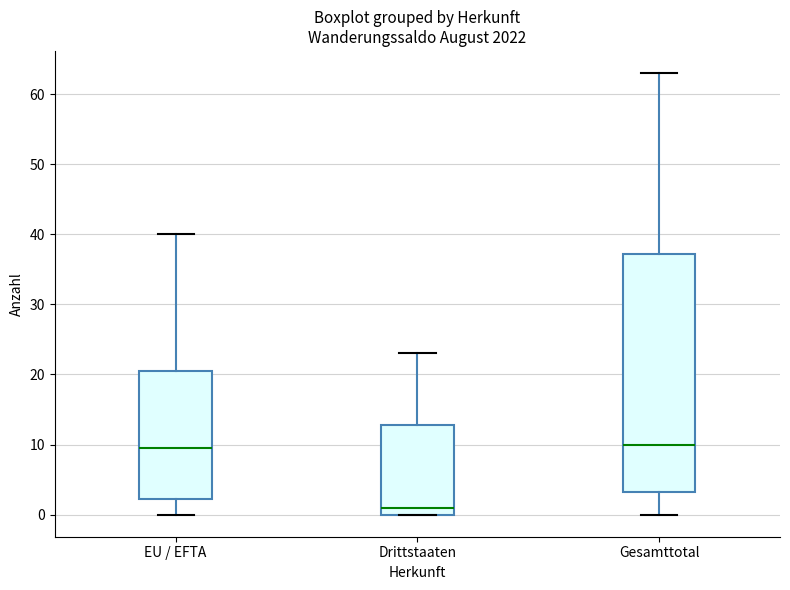

Where is the upper edge of the box for Gesamttotal on the y-axis? The values are not printed on the chart, so give them approximately, as read against the axis.

37